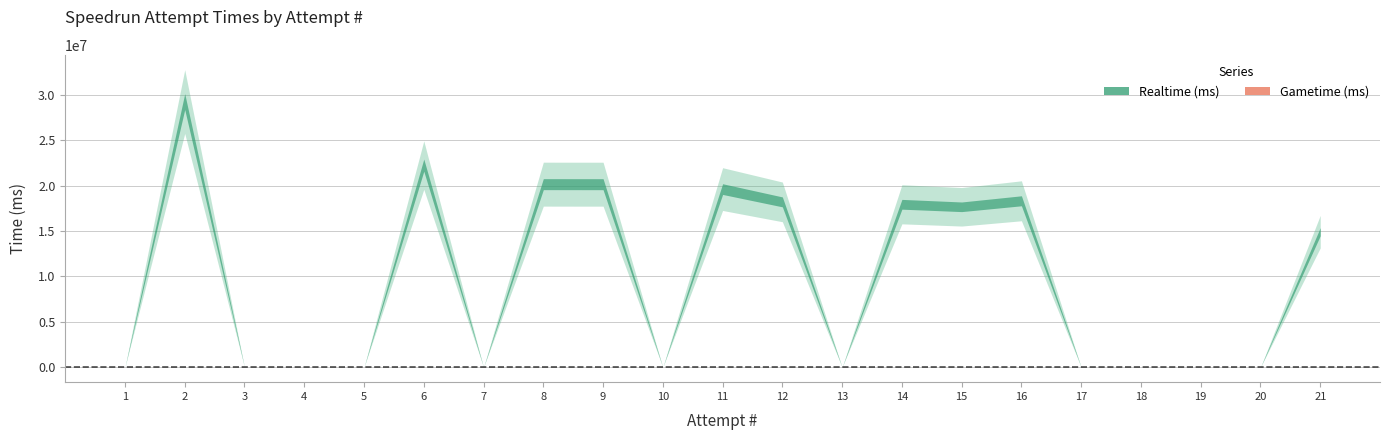

Reading right to left, what are all the values shown in this chart?

Realtime (ms): 21=14938247	20=0	19=0	18=0	17=0	16=18337784	15=17676648	14=17953579	13=0	12=18217736	11=19627277	10=0	9=20166945	8=20170648	7=0	6=22266796	5=0	4=0	3=0	2=29263558	1=0
Gametime (ms): 21=0	20=0	19=0	18=0	17=0	16=0	15=0	14=0	13=0	12=0	11=0	10=0	9=0	8=0	7=0	6=0	5=0	4=0	3=0	2=0	1=0